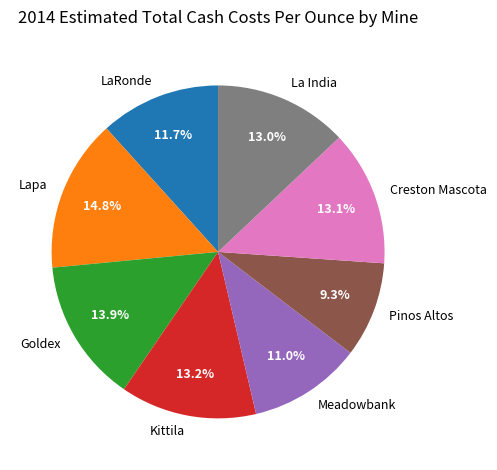

Between La India and Goldex, which is larger?

Goldex